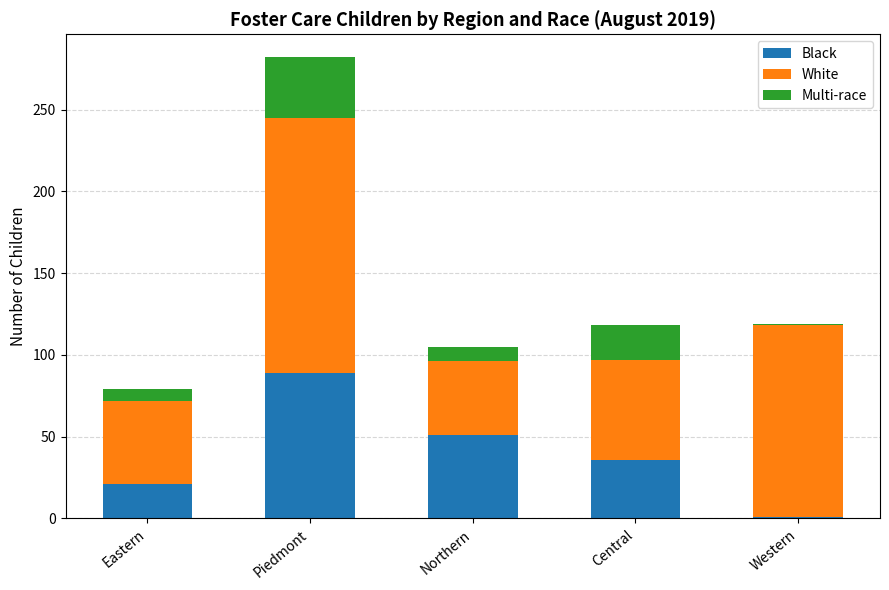

True or false: Black has a value of 21 at Eastern.

True